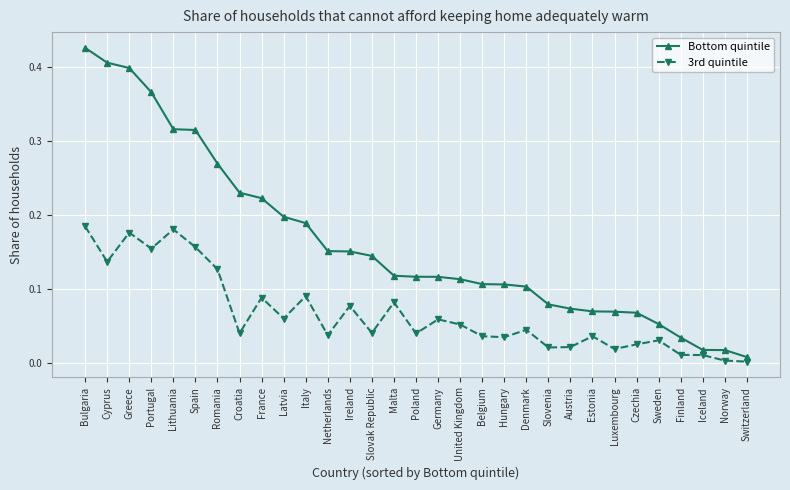

True or false: 3rd quintile and Bottom quintile intersect in this chart.

False